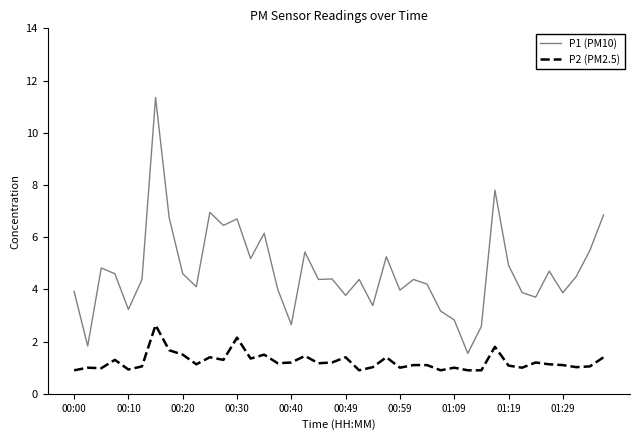

What is the difference between the maximum and second lowest values in the P2 (PM2.5) series?

1.7